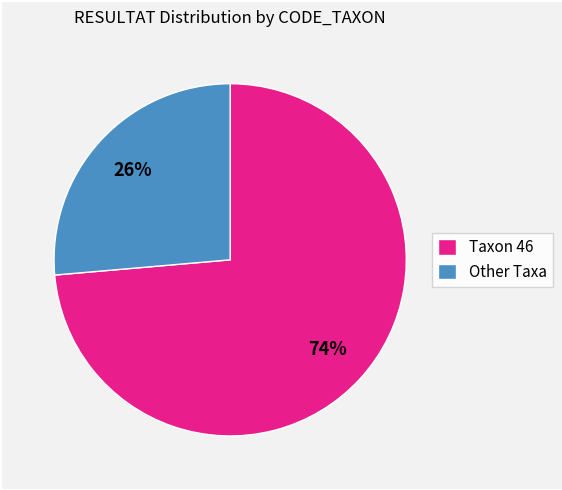

Approximately how many times larger is the value at Taxon 46 compared to Other Taxa?

2.8